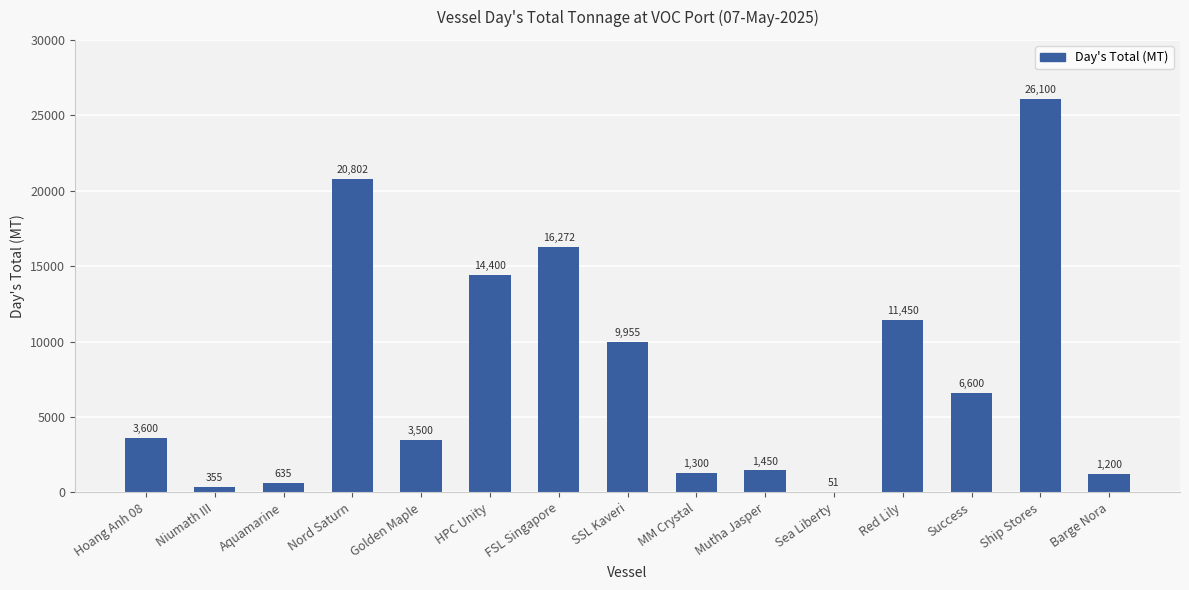

The chart shows a value of 6600 at Success. True or false?

True